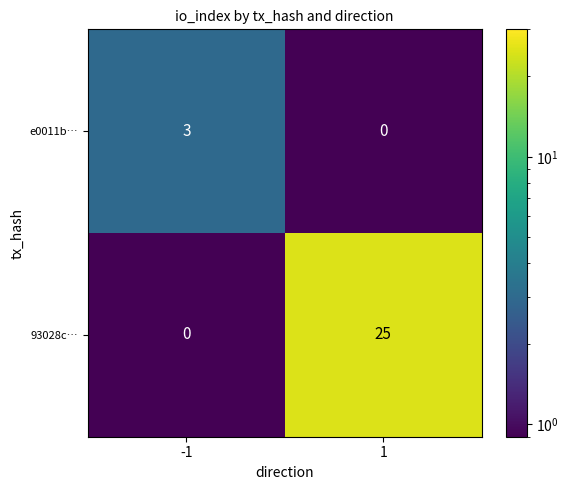

What is the total value across all series at -1?

3